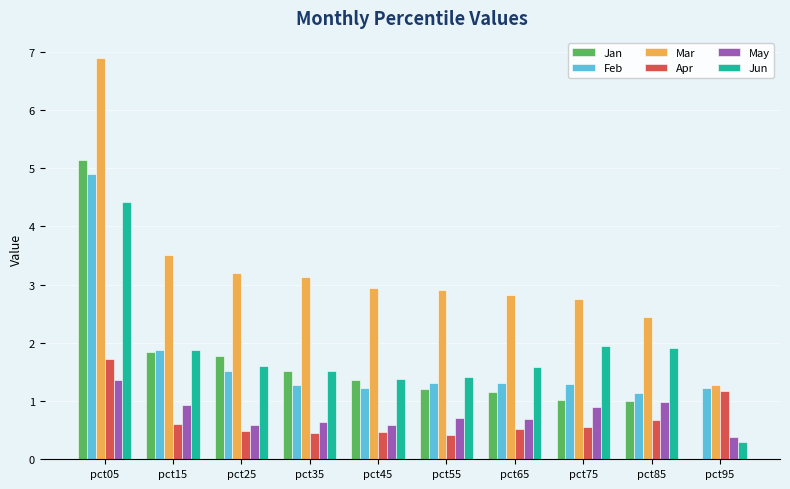

How many data points does each series have?

10